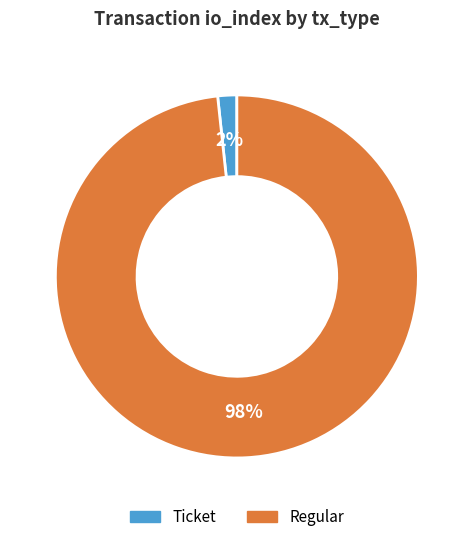

To the nearest percent, what portion does Regular represent?

98%